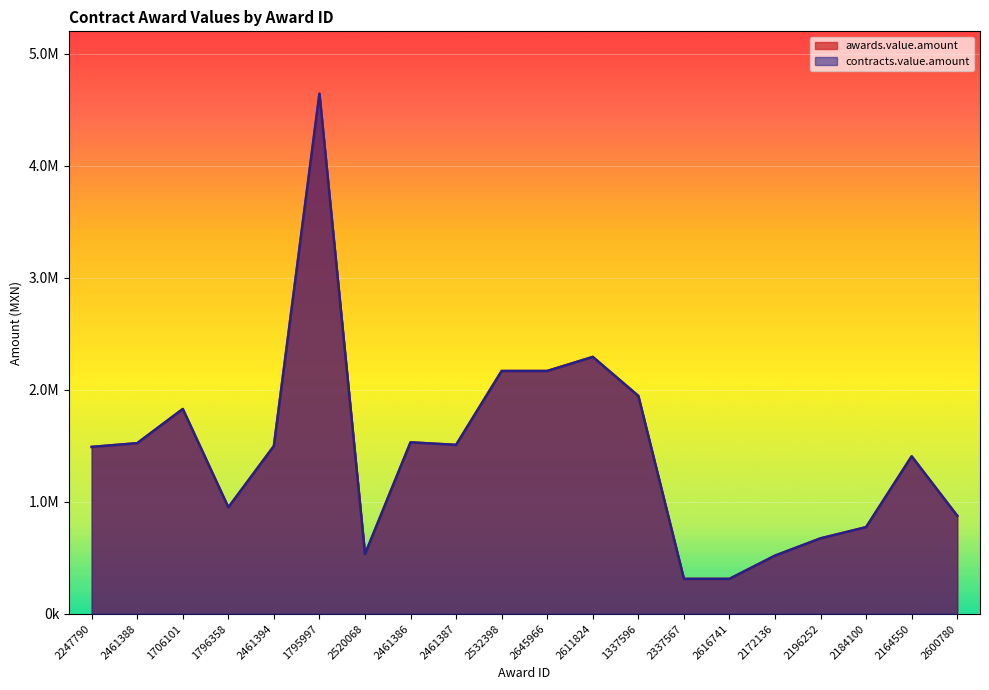

True or false: awards.value.amount and contracts.value.amount cross at least once.

False